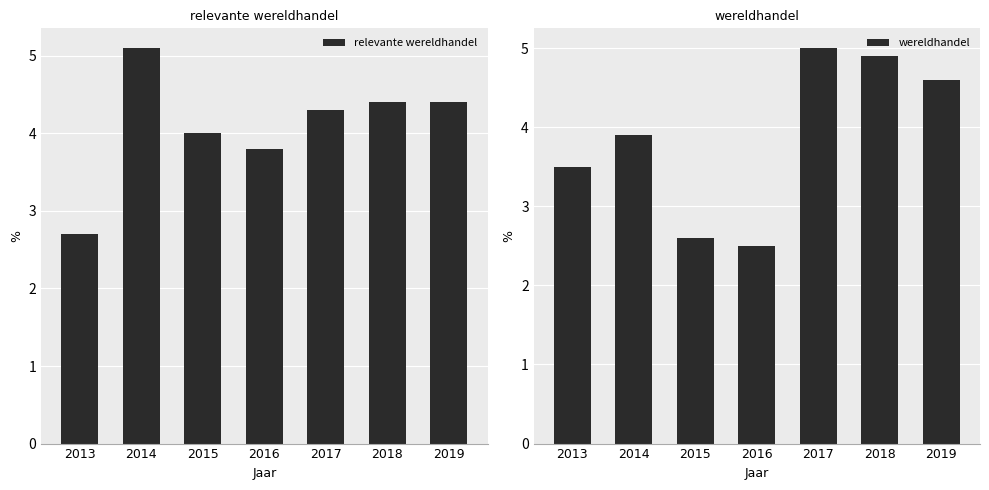

What value does the relevante wereldhandel series have at 2015?

4.0